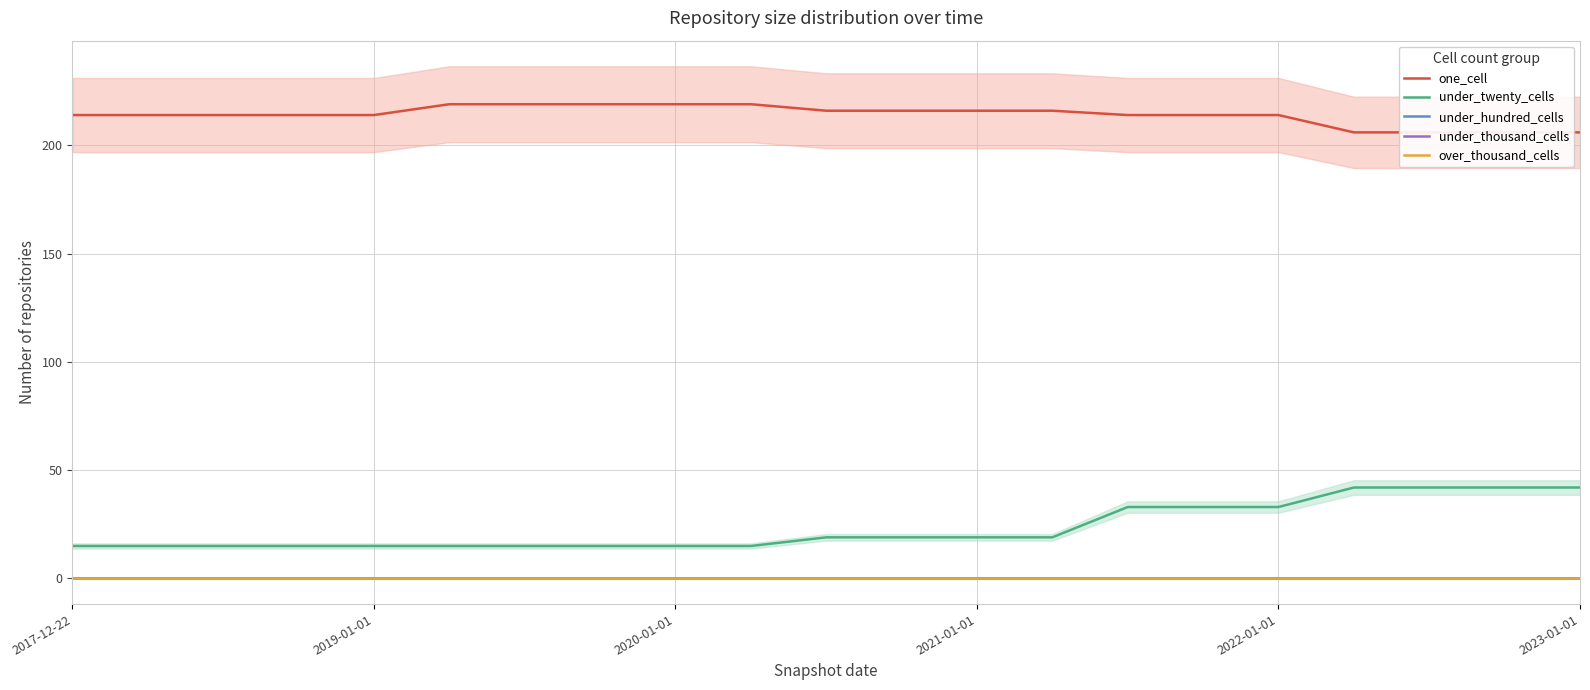

How many categories are shown in the chart?

21